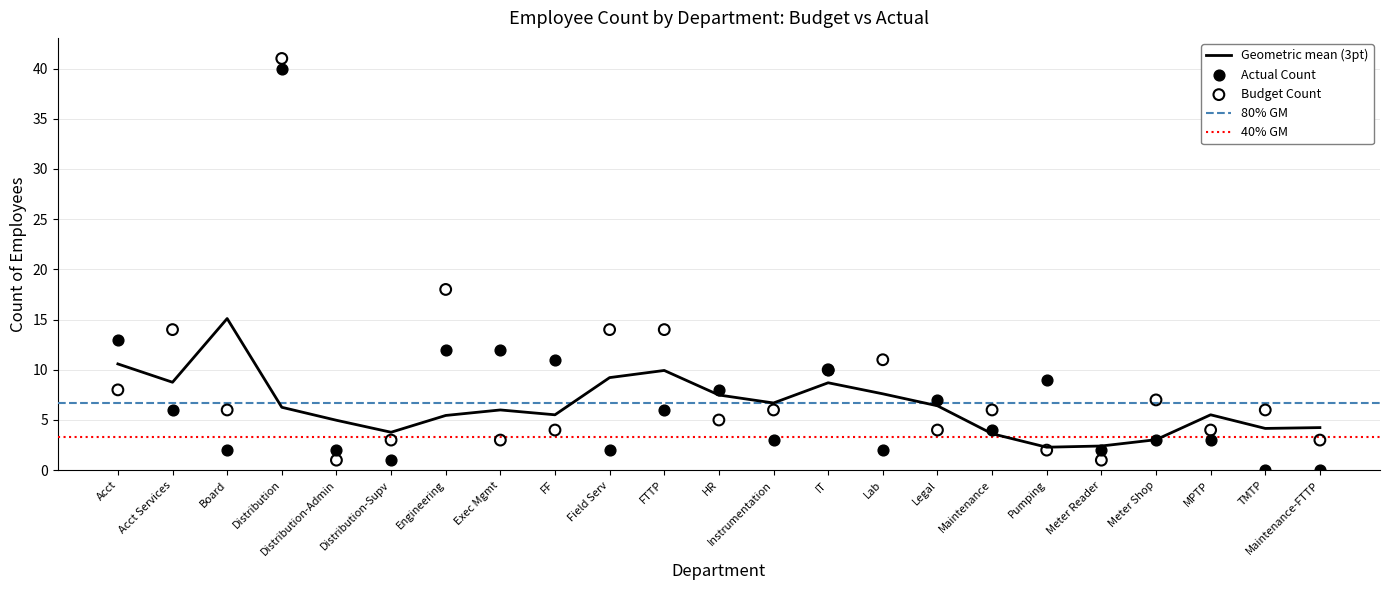

True or false: Geometric mean (3pt) has a value of 6.7 at Distribution-Supv.

False